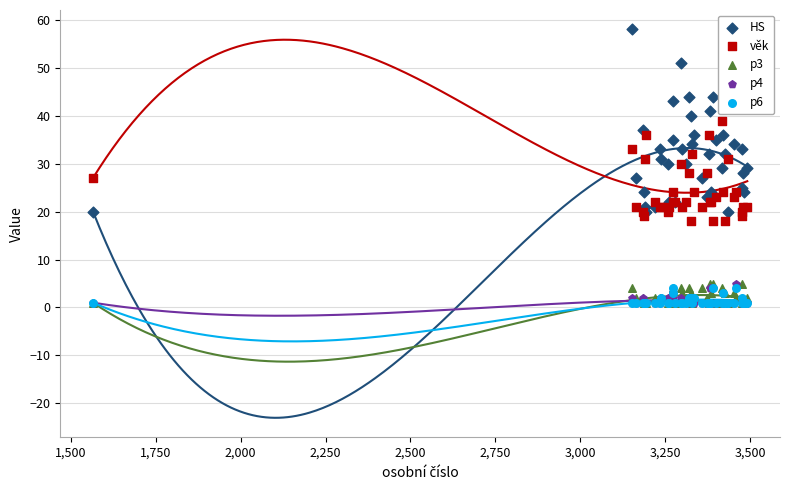

At how many categories does at least one series exceed 4?

40